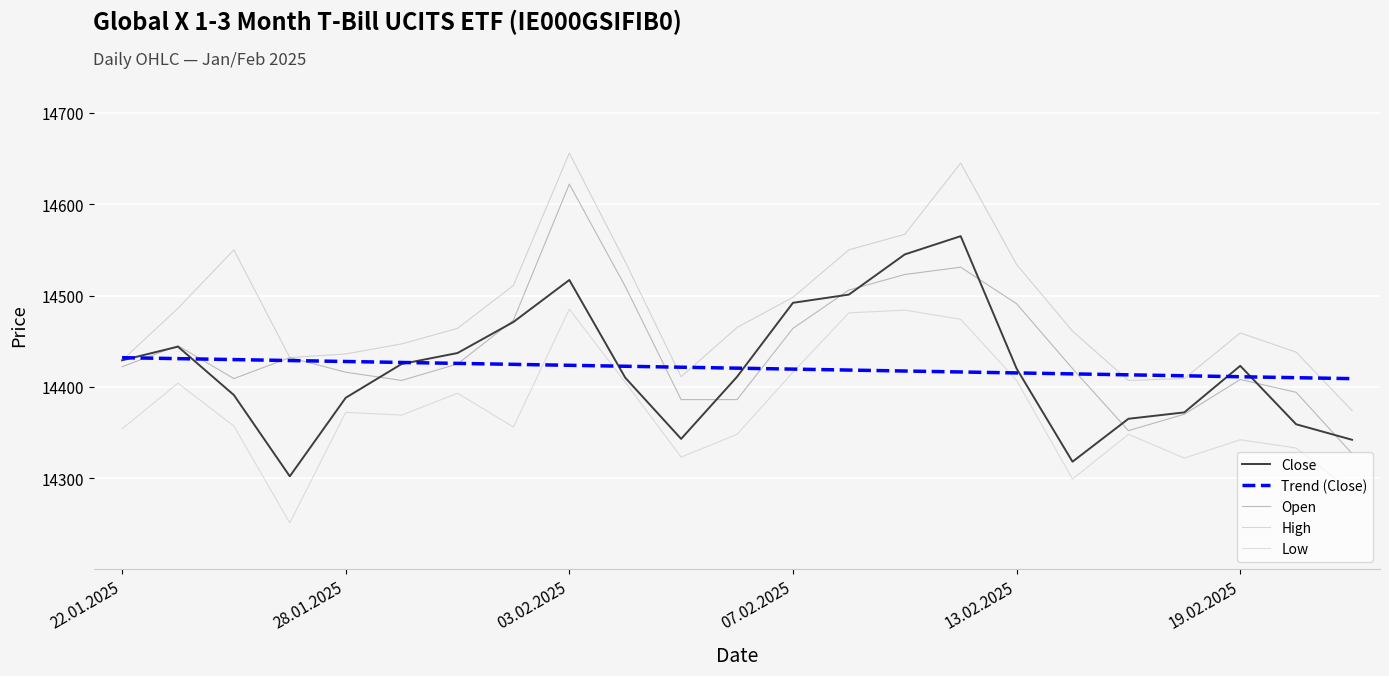

Does the chart display data point markers on the line(s)?

No